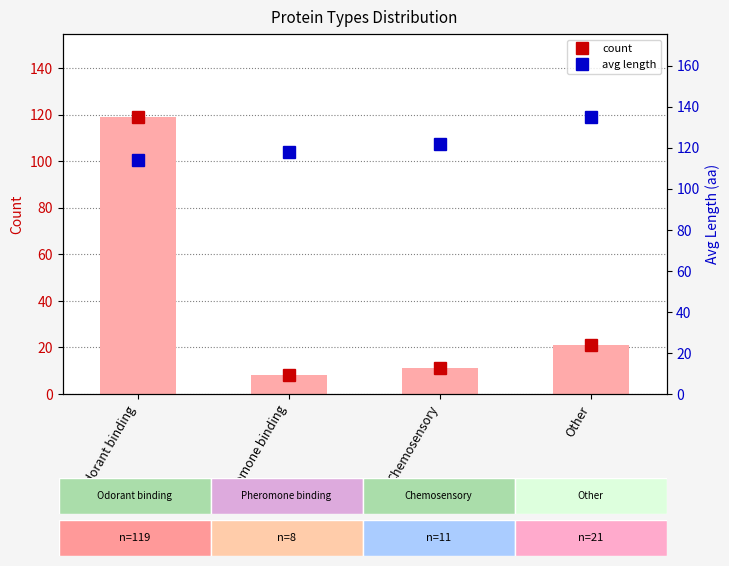

What is the smallest value displayed?

8